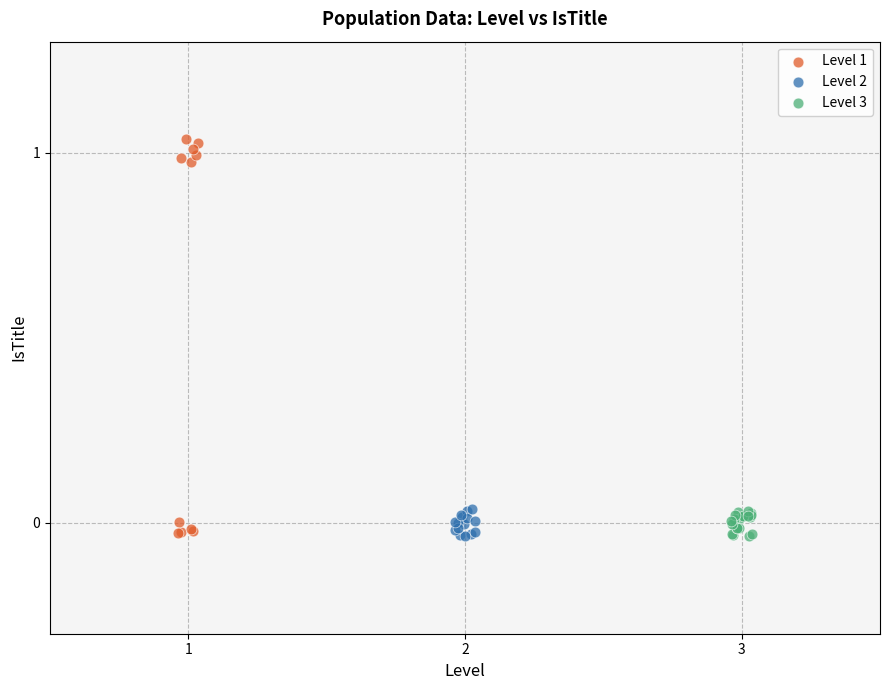

Which series reaches the maximum Y coordinate?

Level 1